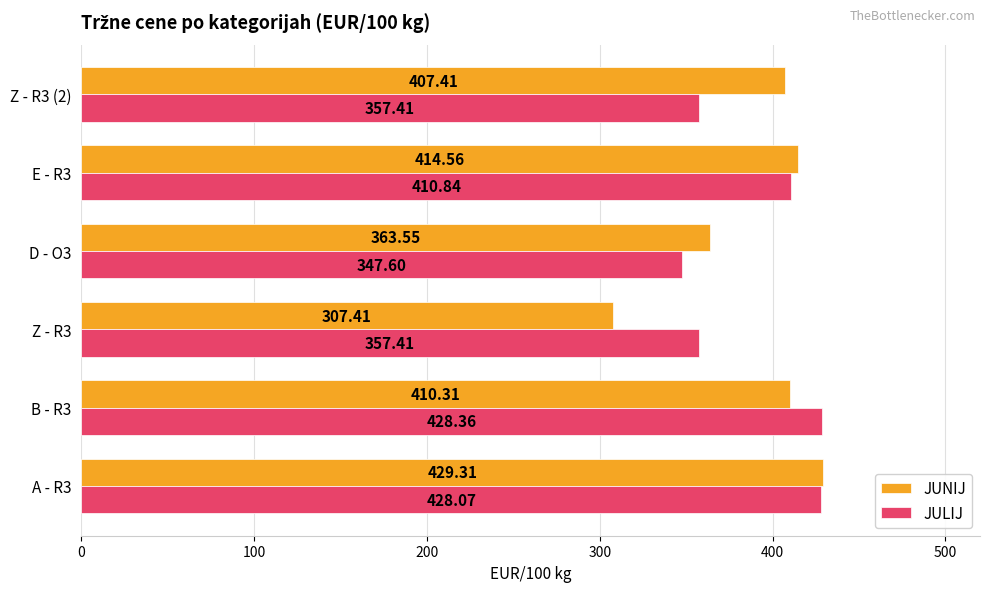

Which series has the largest range (max minus min)?

JUNIJ